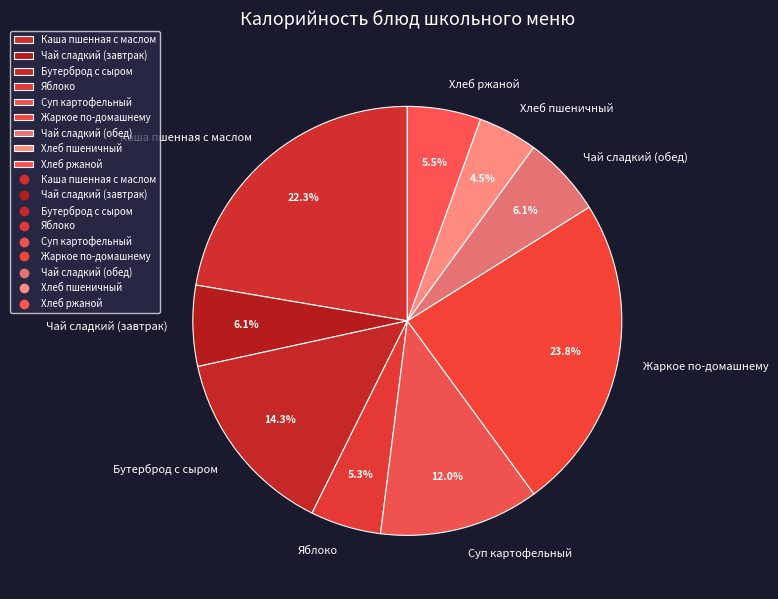

Is there a majority slice in this chart?

No